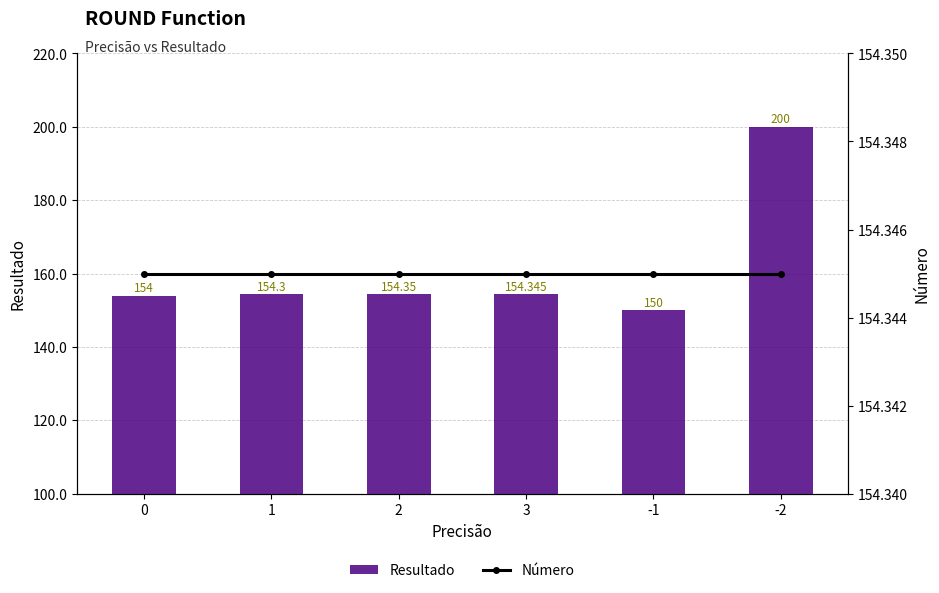

Rank the series by their average value, from highest to lowest.

Resultado, Número